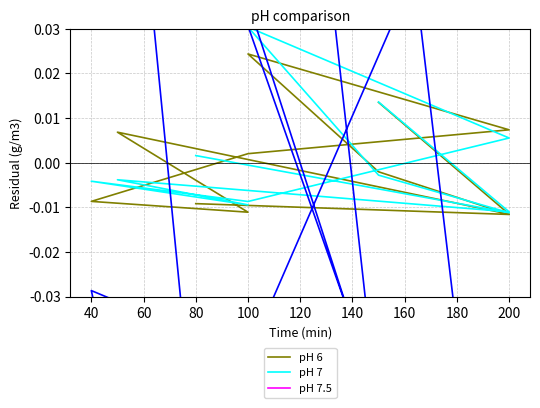

True or false: pH 7 has a value of -0.0 at 200.

False